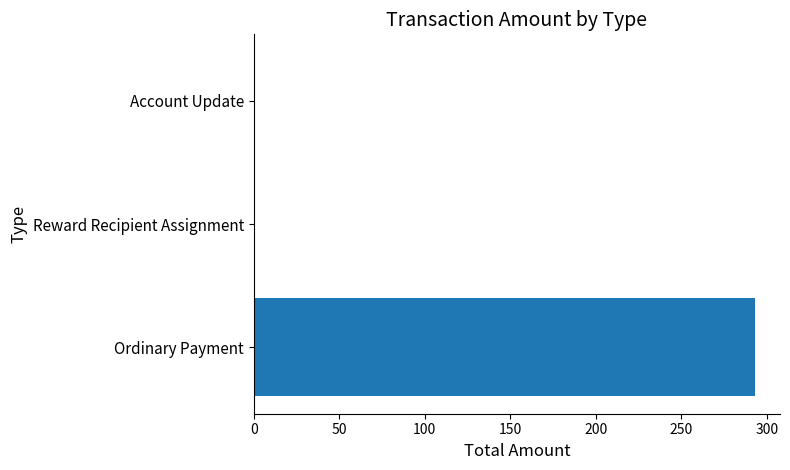

Reading bottom to top, transcribe all the data shown in this chart.

Ordinary Payment=293	Reward Recipient Assignment=0	Account Update=0